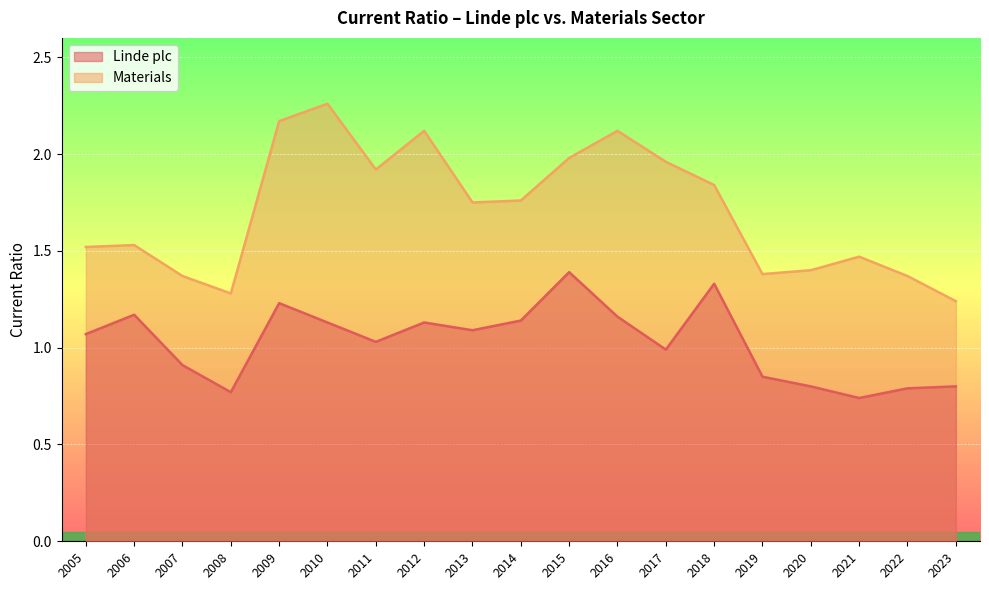

Which series has the largest total across all categories?

Materials